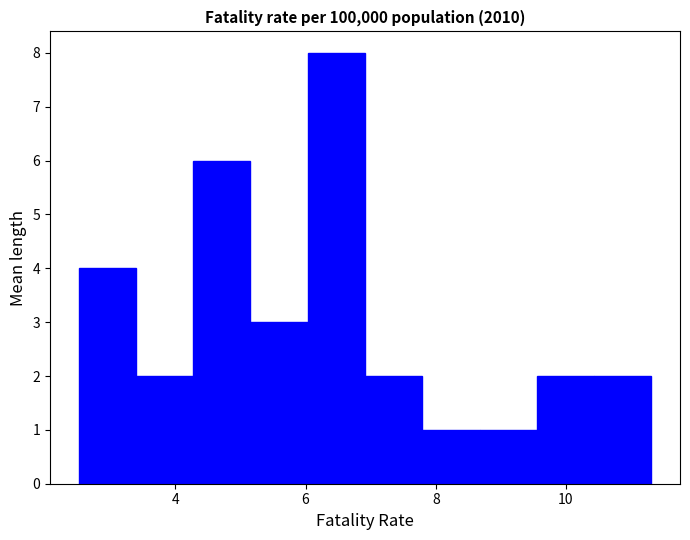

How tall is the bar that spans 4.2 to 5.2 on the x-axis? Neither the bar edges nor the heights are printed on the chart, so give them approximately, as read against the axes.

6